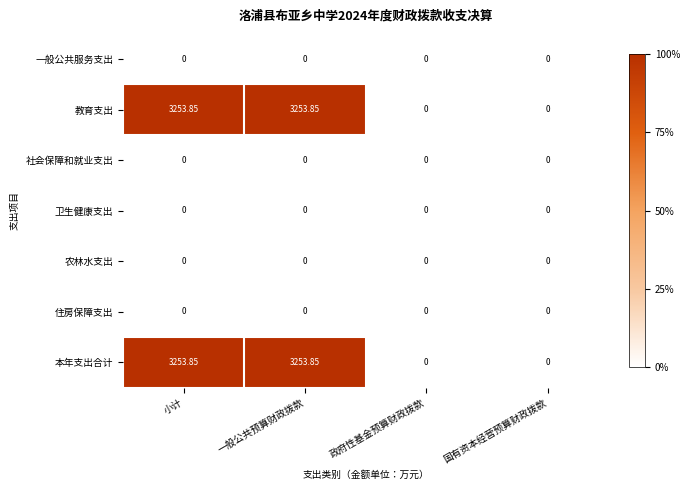

At how many categories does at least one series exceed 2965?

2